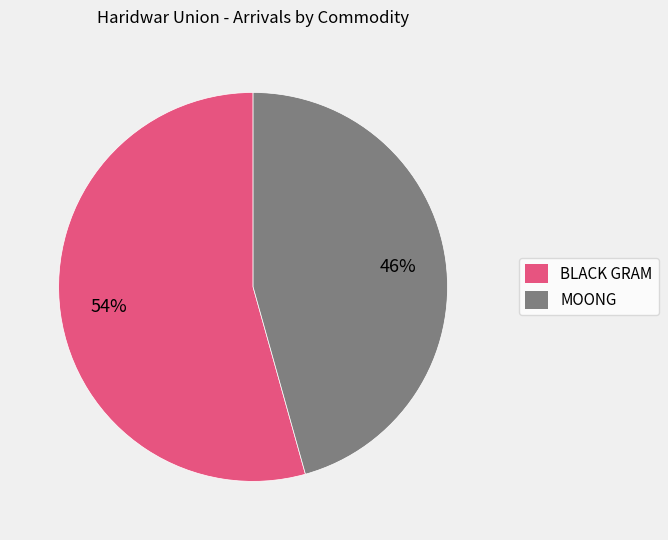

True or false: BLACK GRAM accounts for 54% of the total.

True